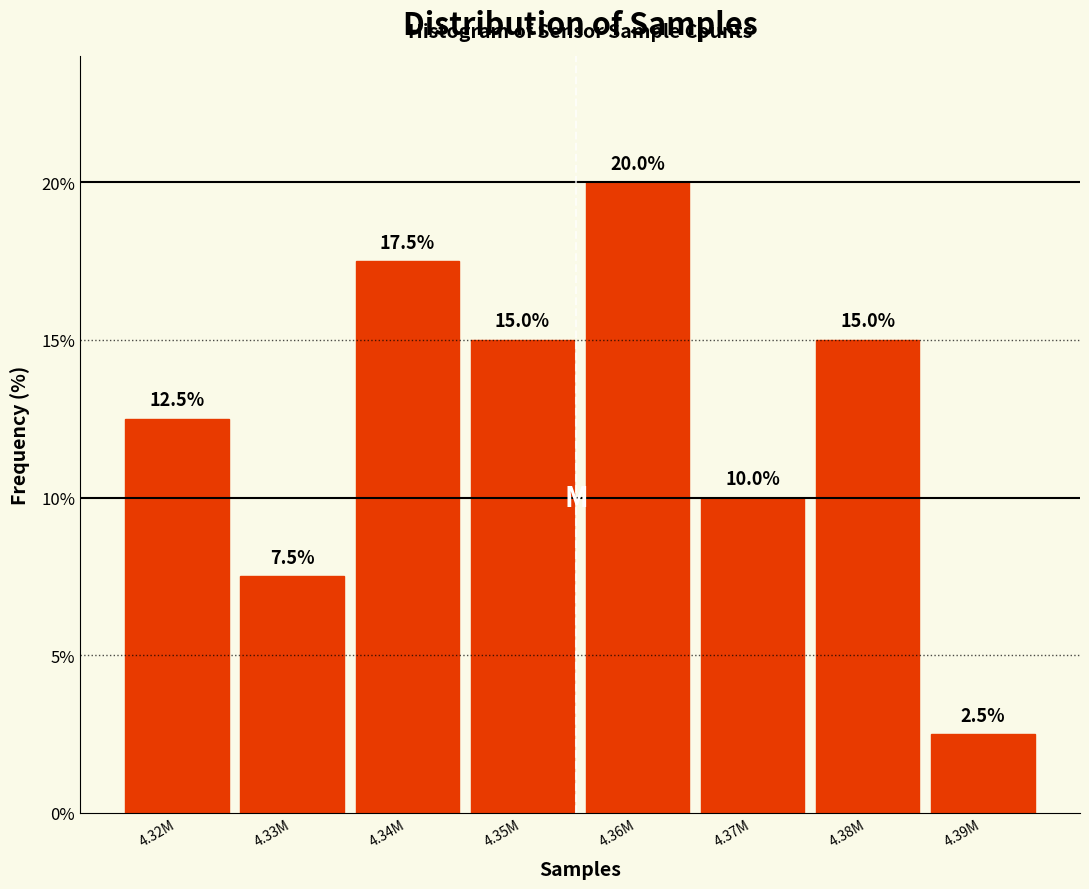

Reading right to left, extract all data points from this chart.

4.39M=2.5	4.38M=15.0	4.37M=10.0	4.36M=20.0	4.35M=15.0	4.34M=17.5	4.33M=7.5	4.32M=12.5